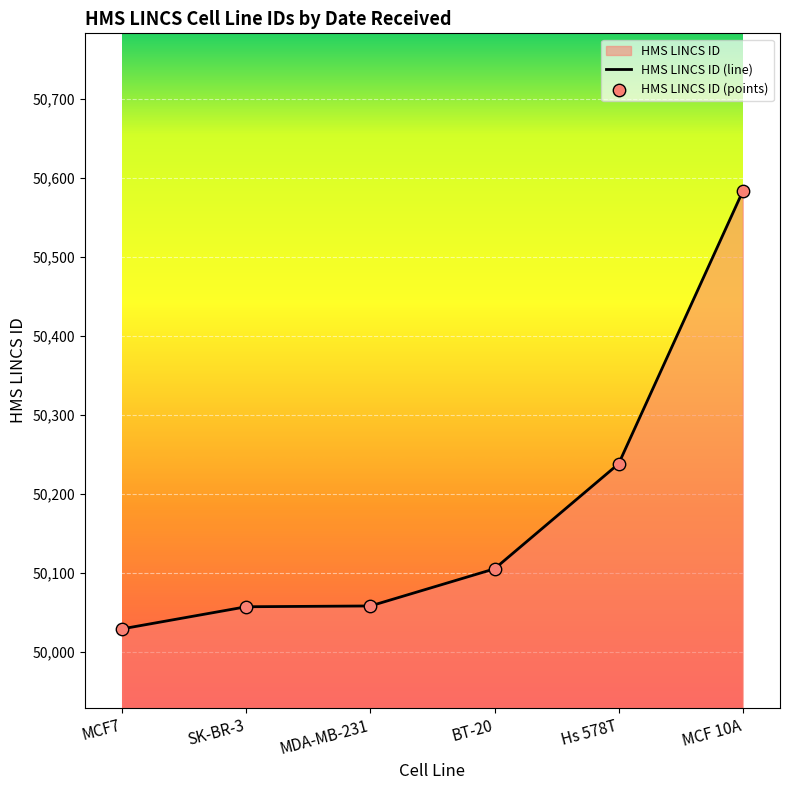

At how many categories does at least one series exceed 50437?

1